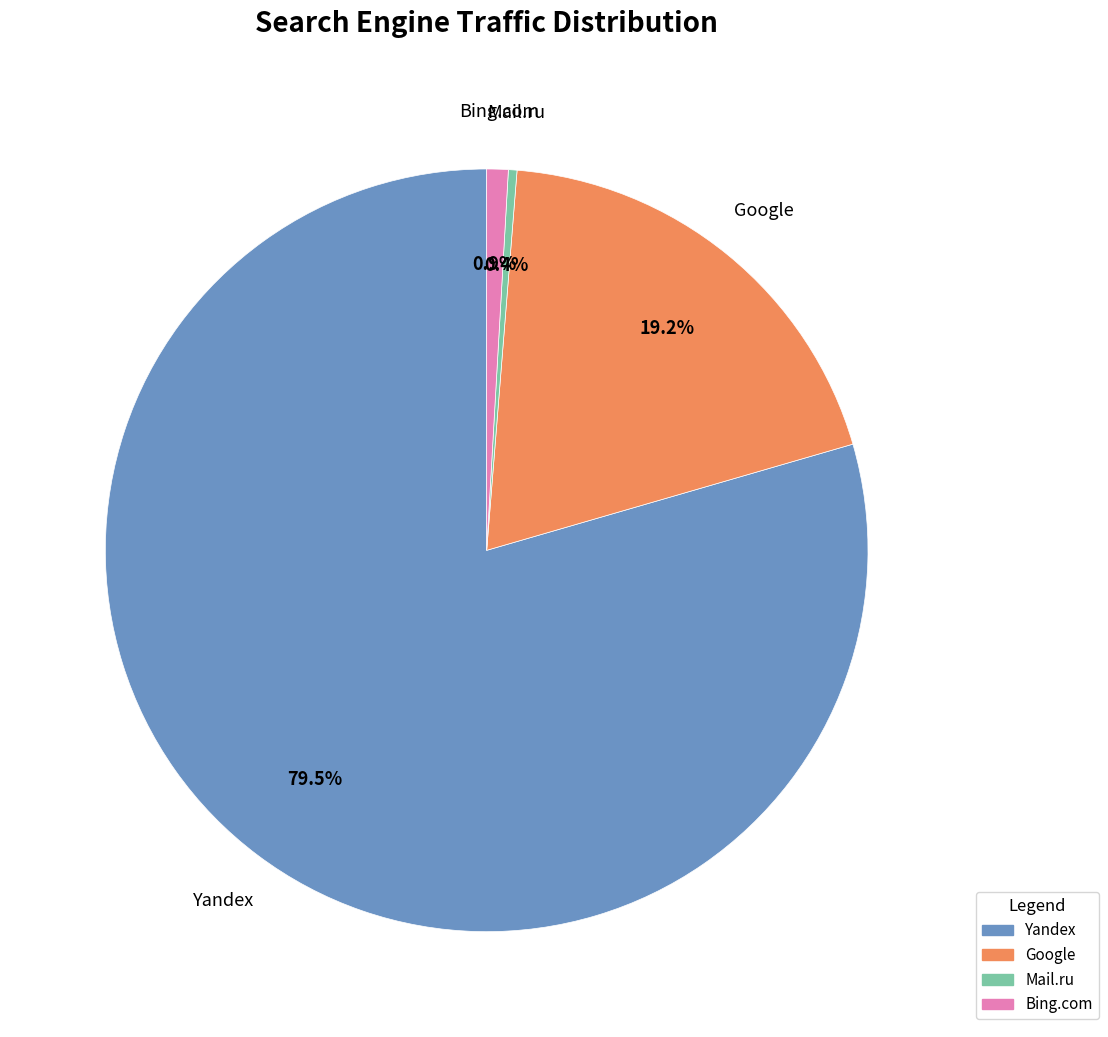

Which category accounts for the majority?

Yandex